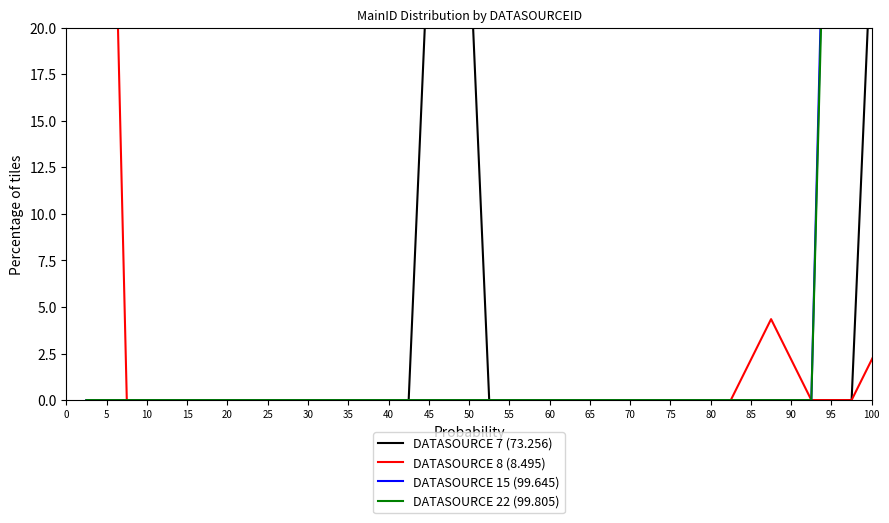

List the labels in order of DATASOURCE 15 (99.645) value, smallest first.

0, 5, 10, 15, 20, 25, 30, 35, 40, 45, 50, 55, 60, 65, 70, 75, 80, 85, 90, 100, 95